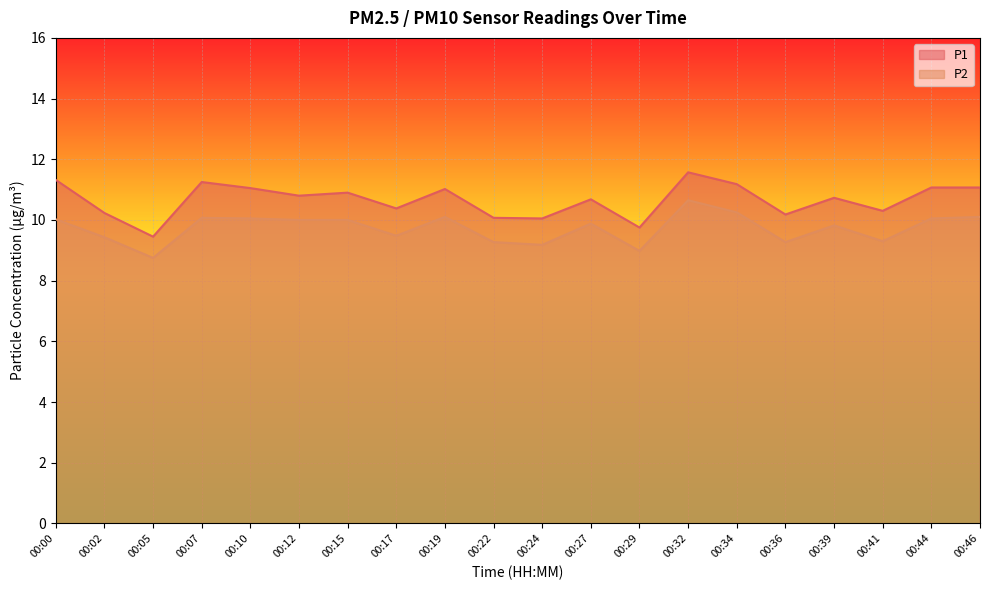

True or false: P1 has a value of 13.6 at 00:36.

False